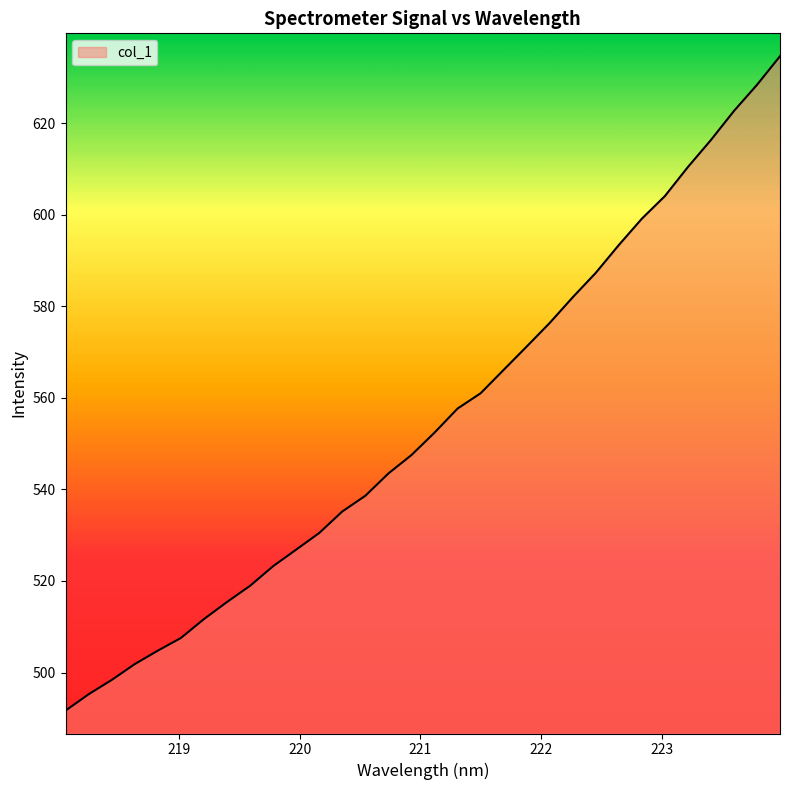

What is the minimum value shown in the chart?

491.7